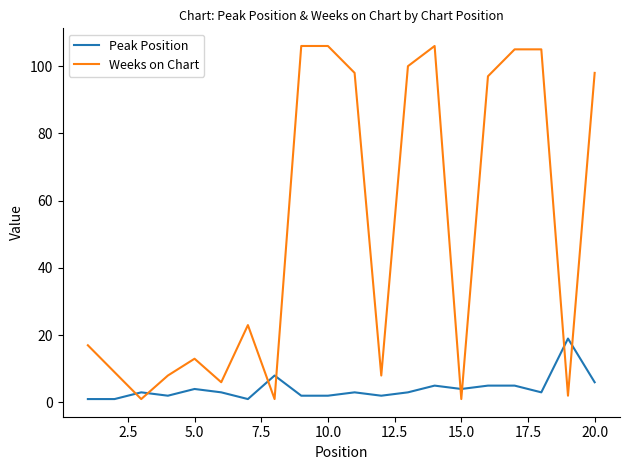

Reading left to right, what are all the values shown in this chart?

Peak Position: 1	1	3	2	4	3	1	8	2	2	3	2	3	5	4	5	5	3	19	6
Weeks on Chart: 17	9	1	8	13	6	23	1	106	106	98	8	100	106	1	97	105	105	2	98